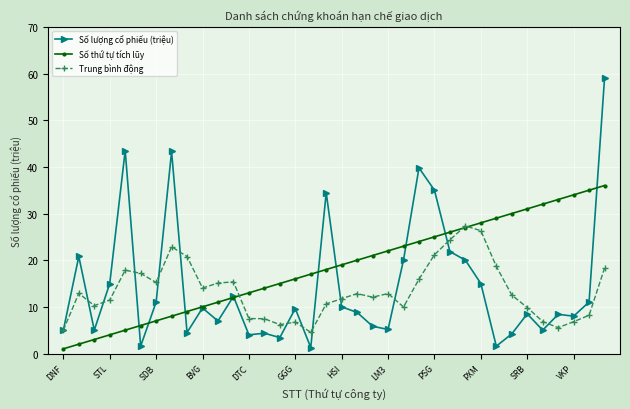

Count the number of categories in the chart.

36